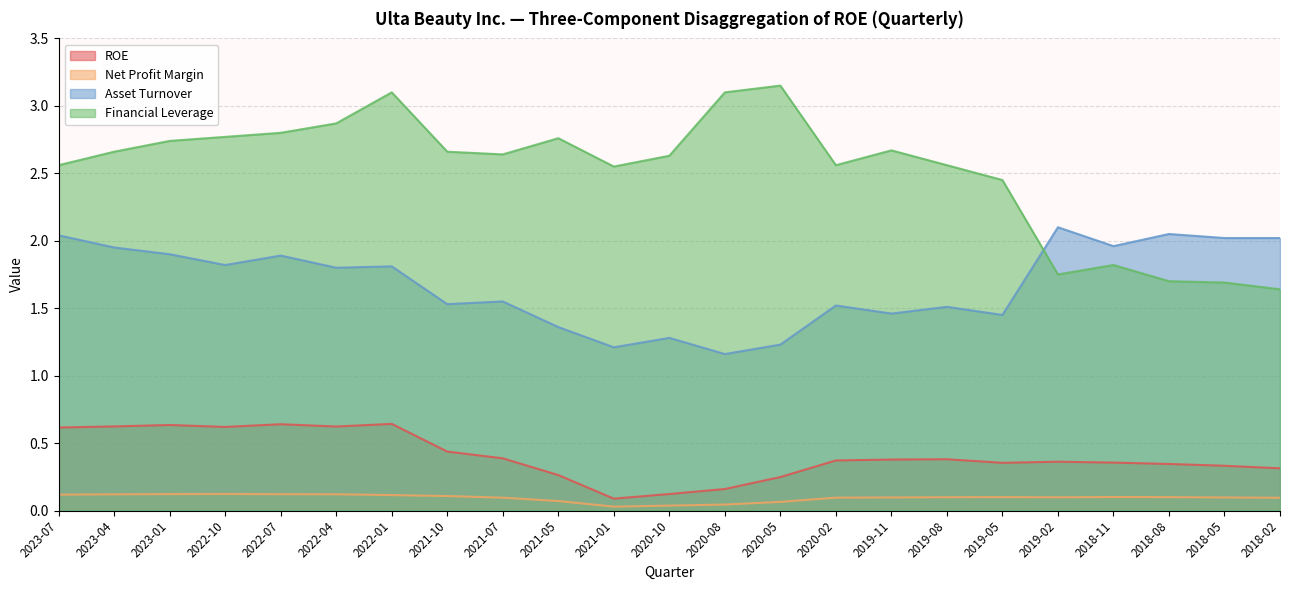

What is the label of the 6th point from the left?

2022-04